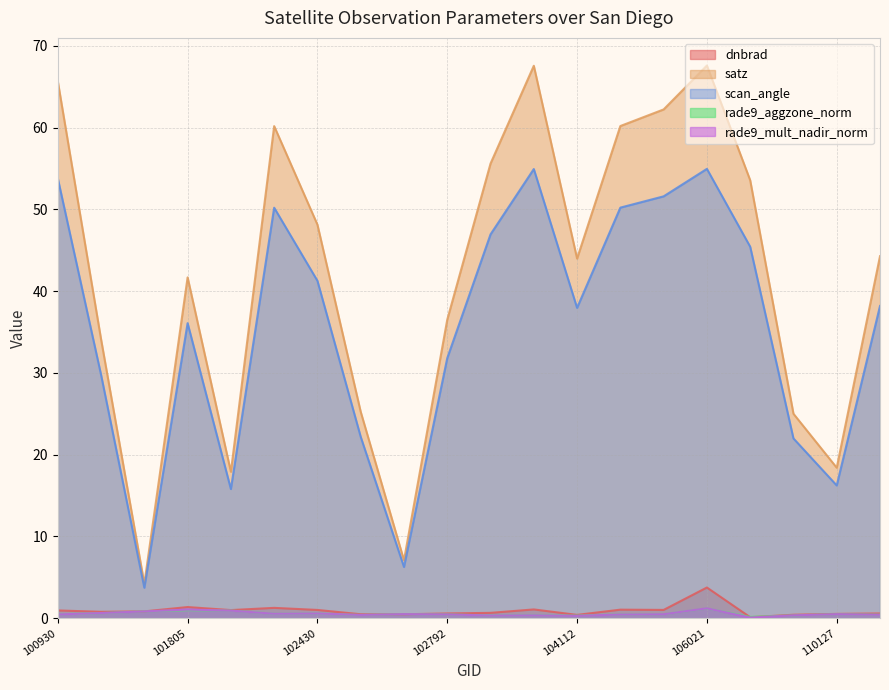

Read the dnbrad value at 104112.

0.4